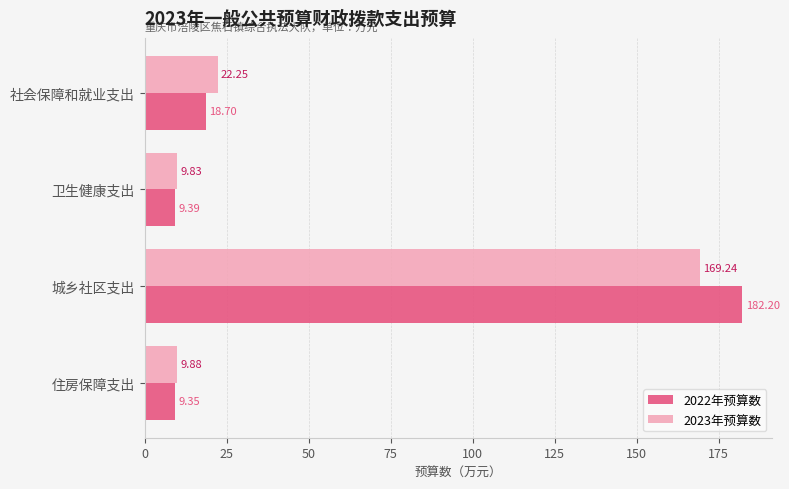

What is the average value of the 2023年预算数 series?

52.8